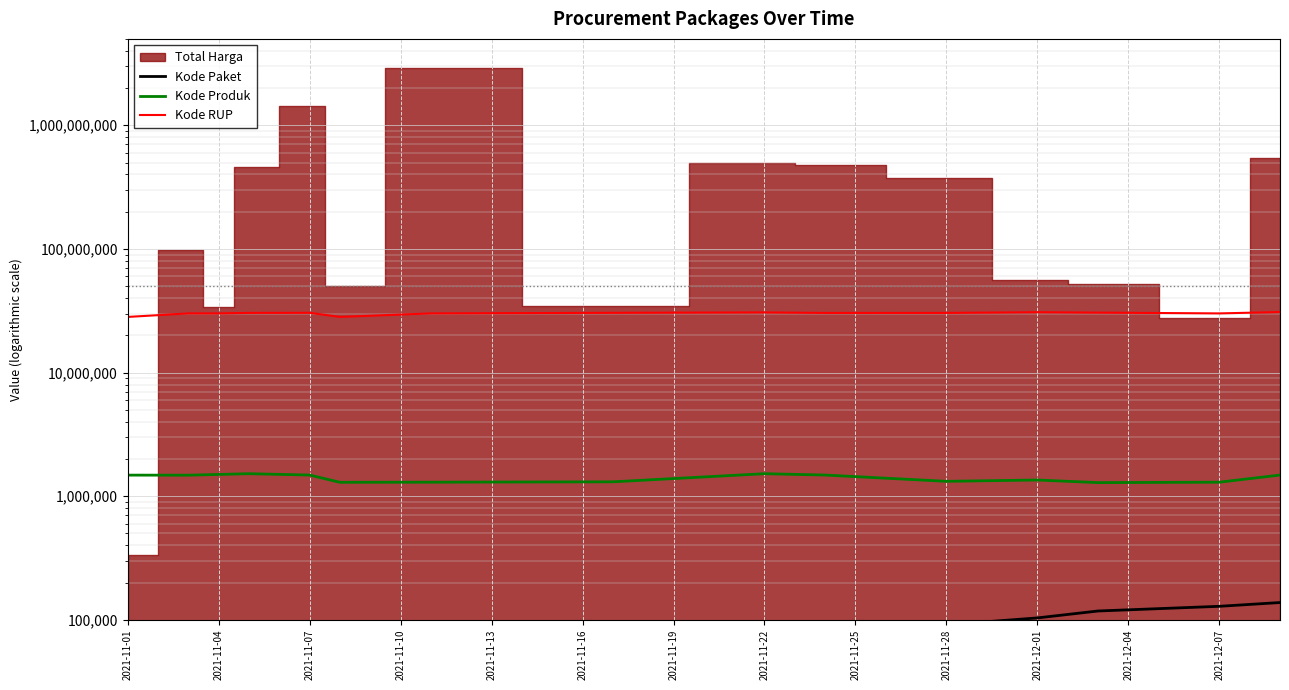

What is the highest value of the Kode Produk series?

1519264